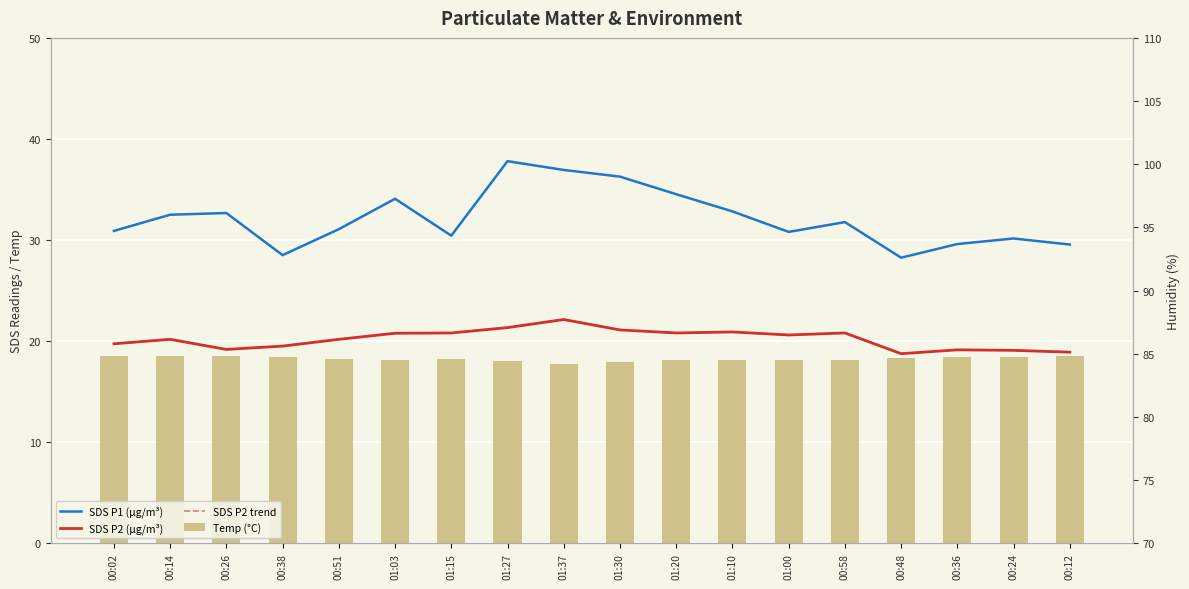

Which series has the largest total across all categories?

Humidity (%)